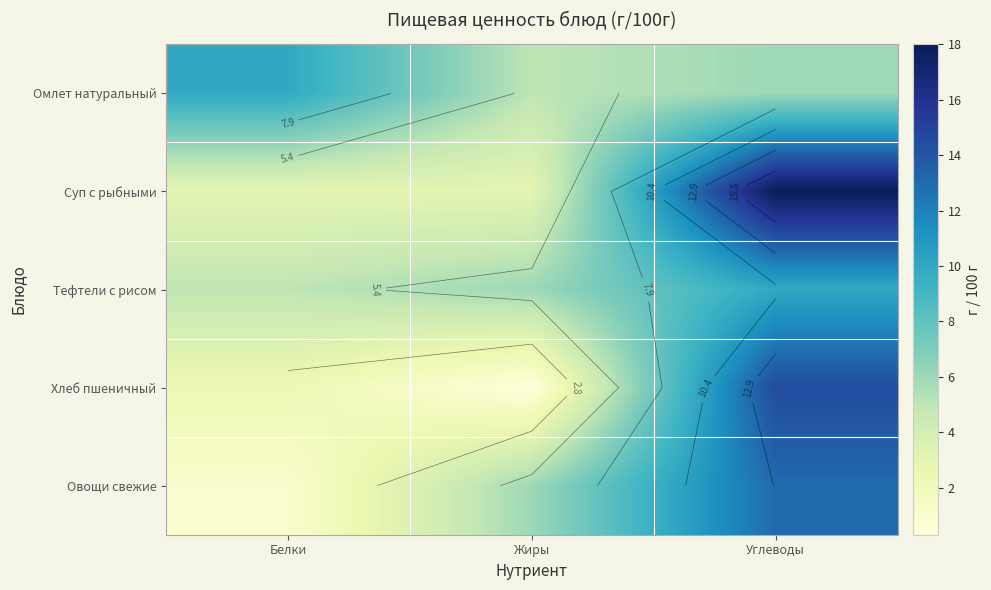

What is the average value of the Суп с рыбными series?

8.0